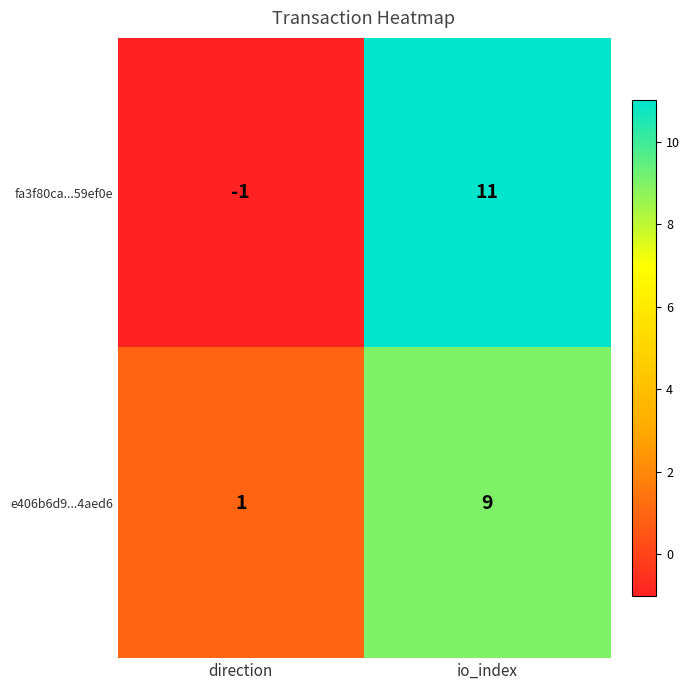

Reading right to left, extract all data points from this chart.

fa3f80ca...59ef0e: 11	-1
e406b6d9...4aed6: 9	1